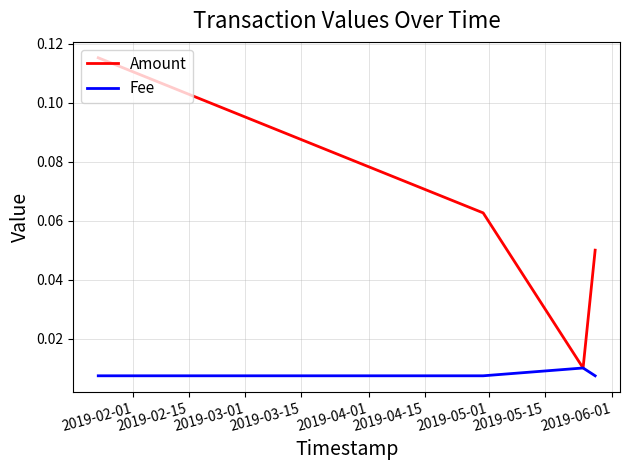

At how many categories does at least one series exceed 0?

4